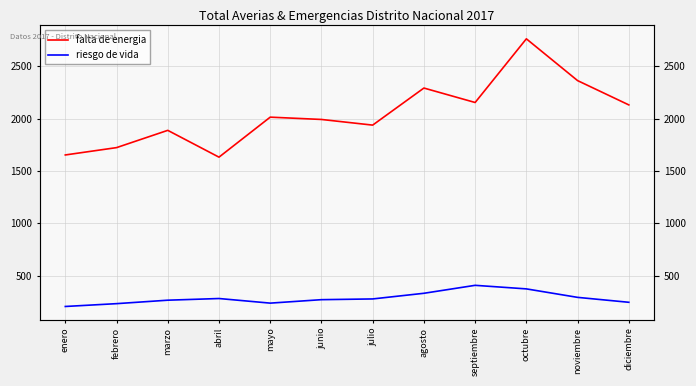

Reading right to left, what are all the values shown in this chart?

falta de energia: 2130	2362	2761	2153	2291	1937	1991	2013	1631	1887	1722	1652
riesgo de vida: 245	292	373	407	331	277	270	237	281	265	232	205